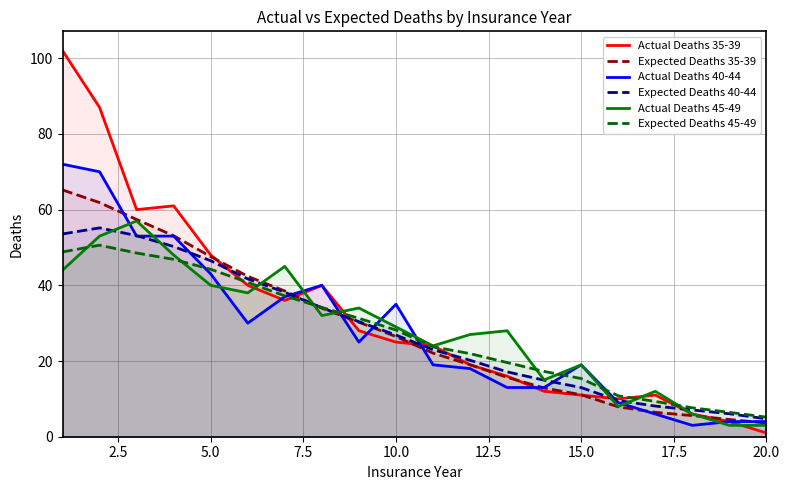

What is the difference between the maximum and minimum values in the Actual Deaths 35-39 series?

101.0